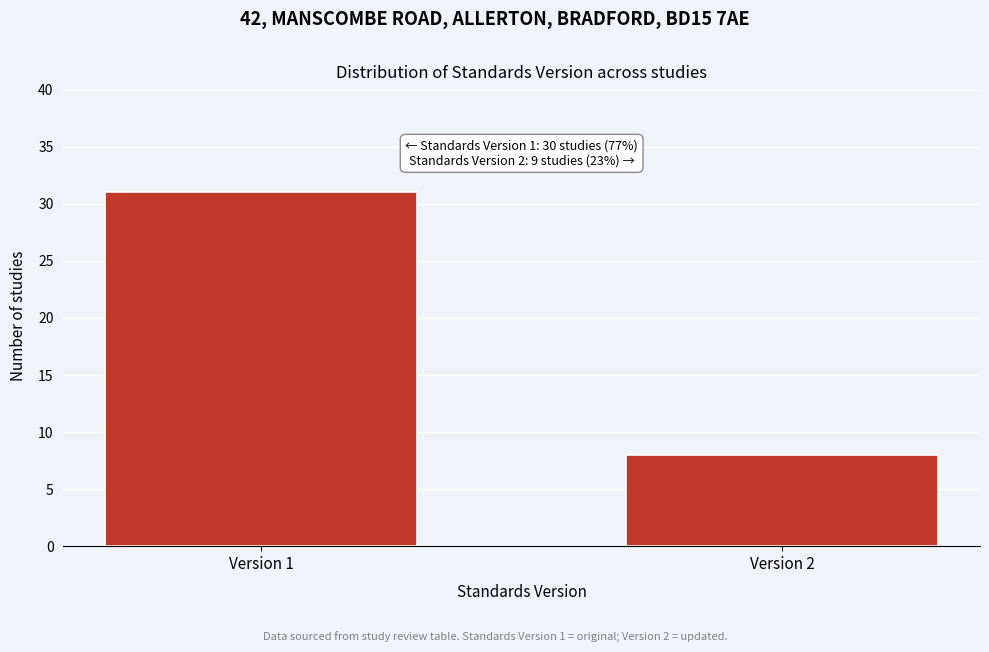

Reading right to left, extract all data points from this chart.

Version 2=8	Version 1=31